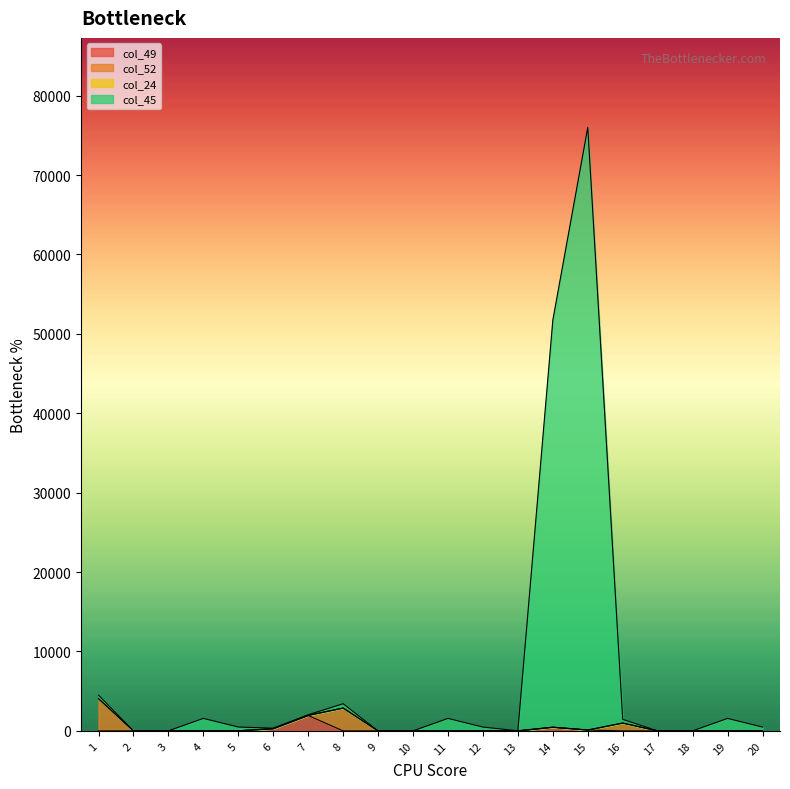

True or false: col_45 has a value of 6.7 at 10.

True